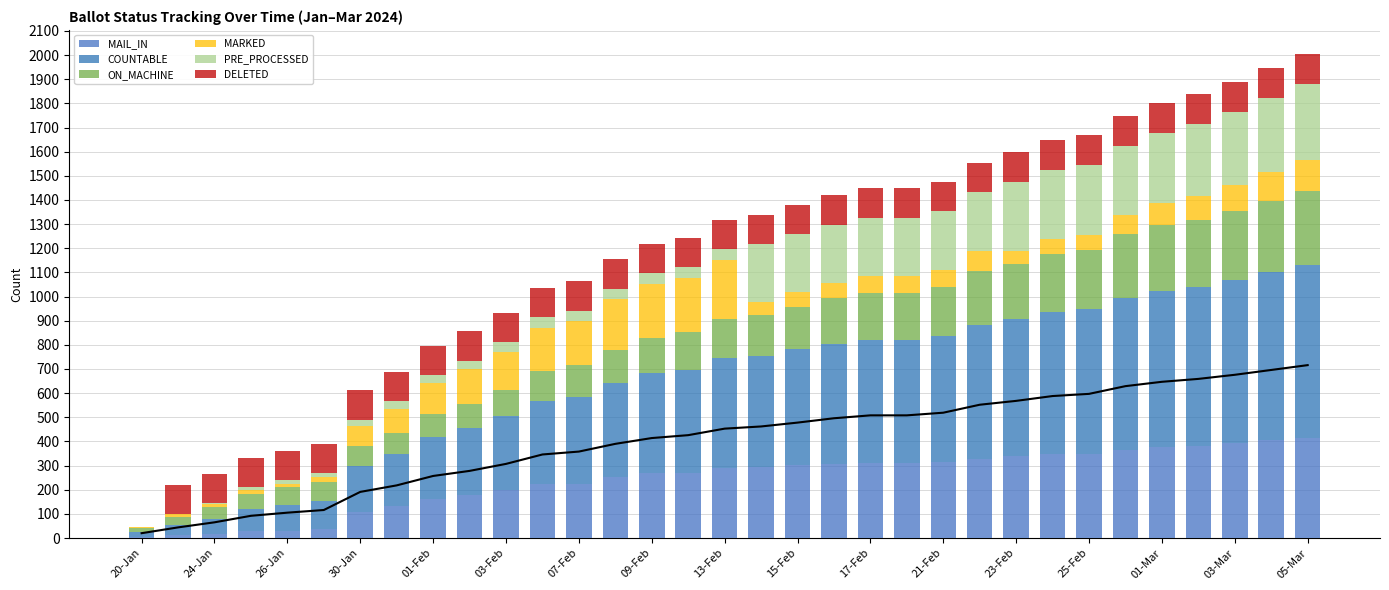

Which series has the widest spread of values?

COUNTABLE